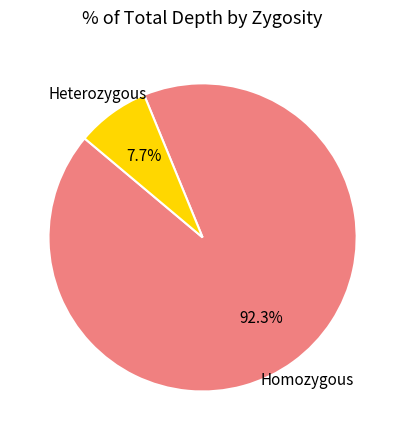

Is there a majority slice in this chart?

Yes